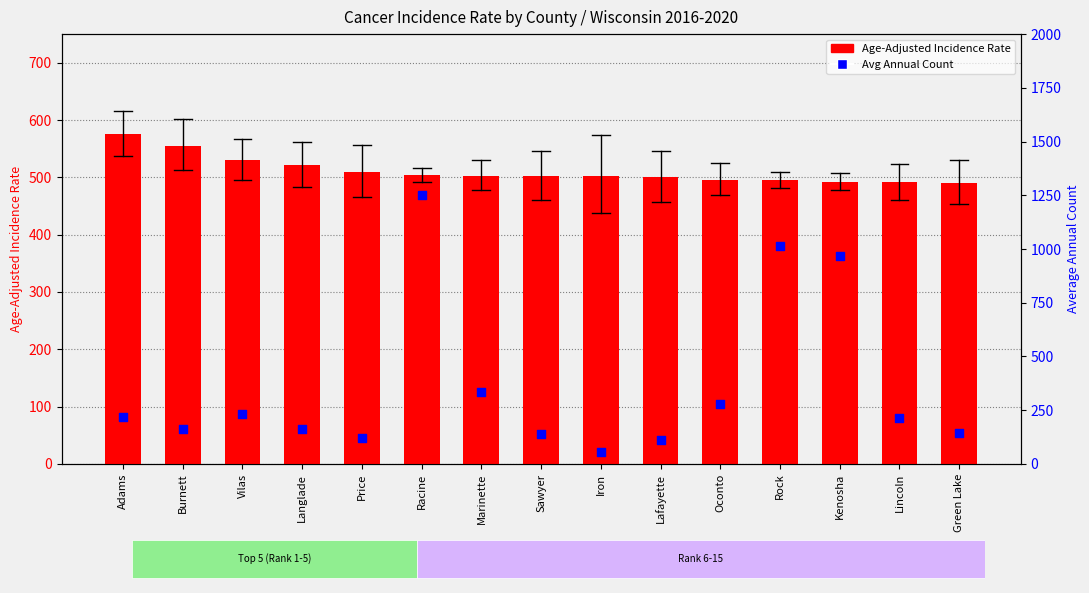

Which series reaches the maximum Y coordinate?

Avg Annual Count